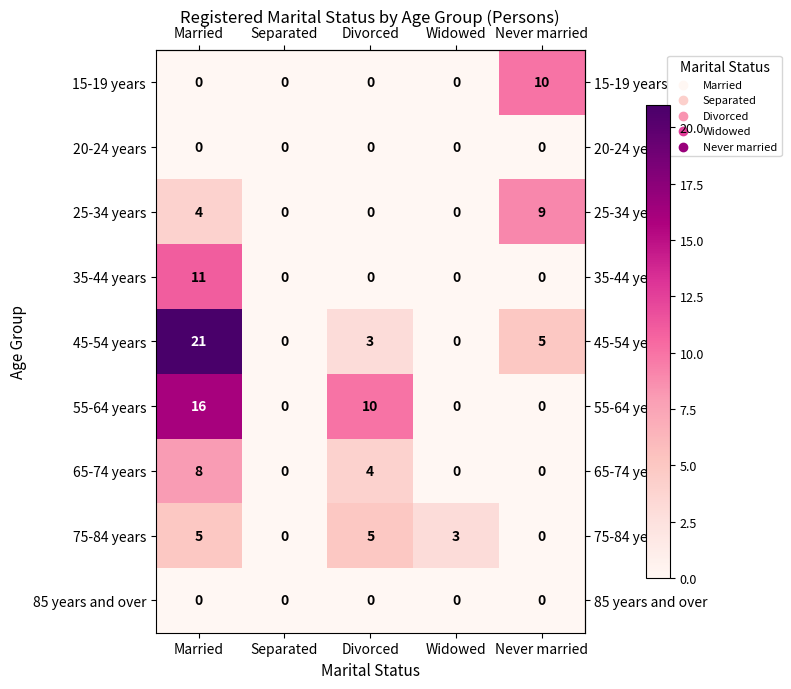

How many series are shown in this chart?

9